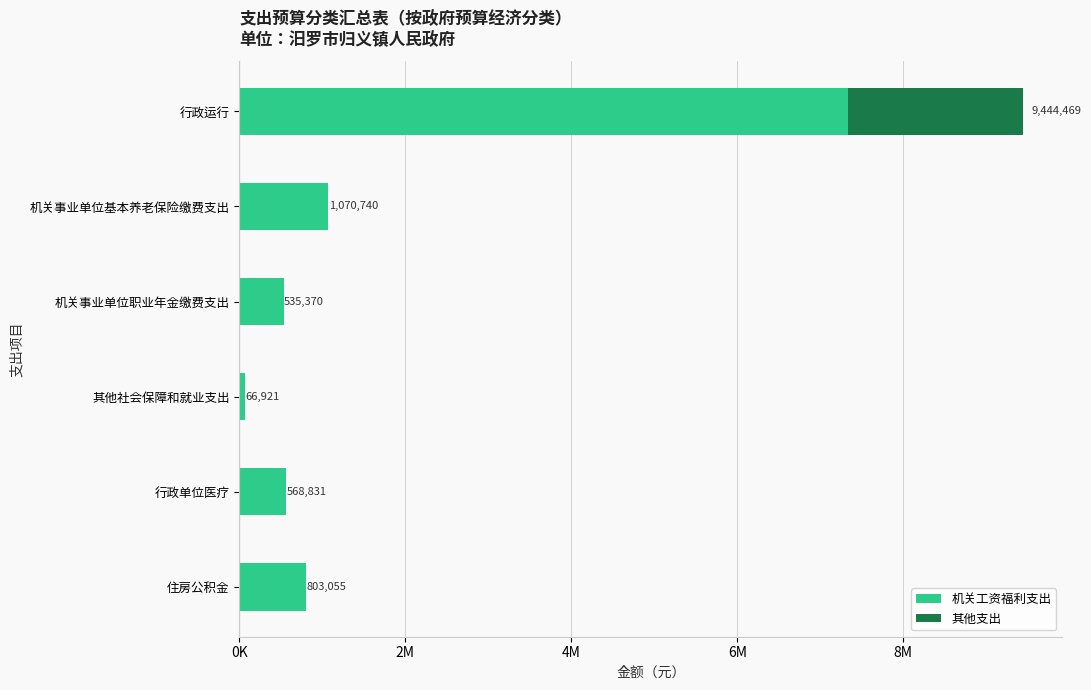

What are all the series names shown in the legend?

机关工资福利支出, 其他支出